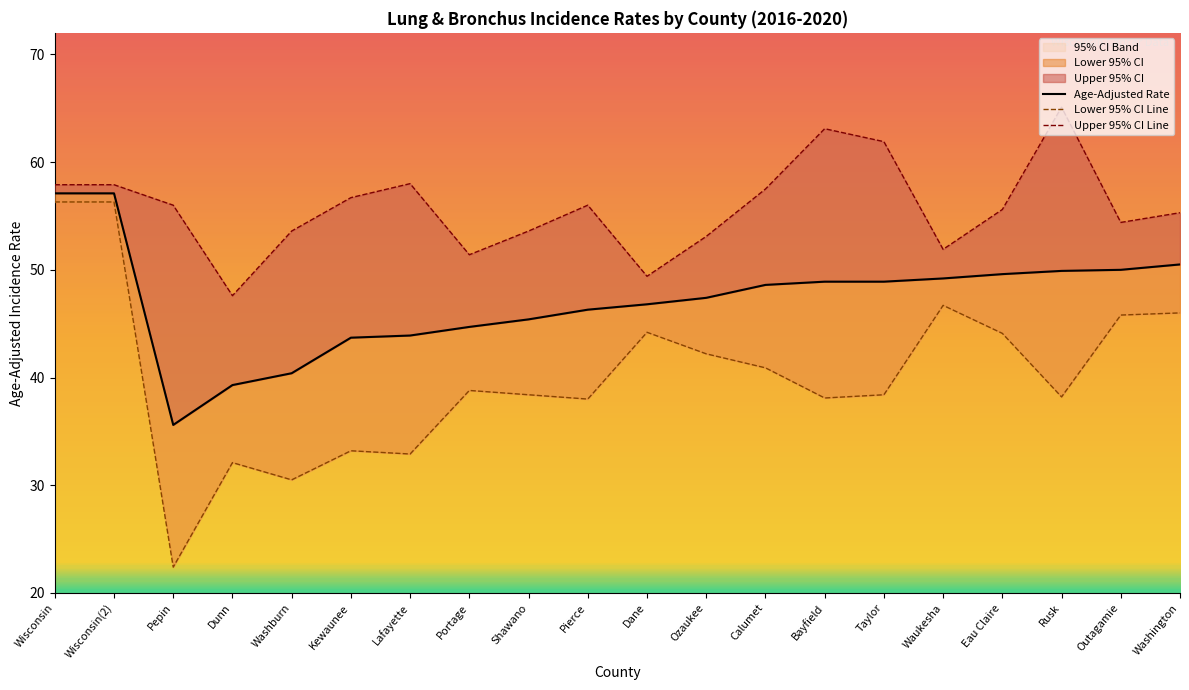

What is the total value across all series at Eau Claire?

149.3